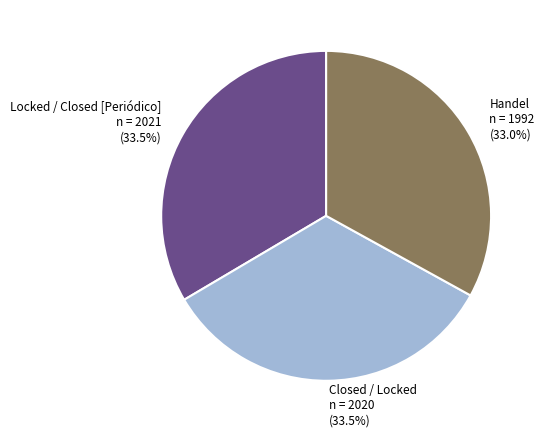

What percentage do Handel and Closed / Locked together represent?

66.5%